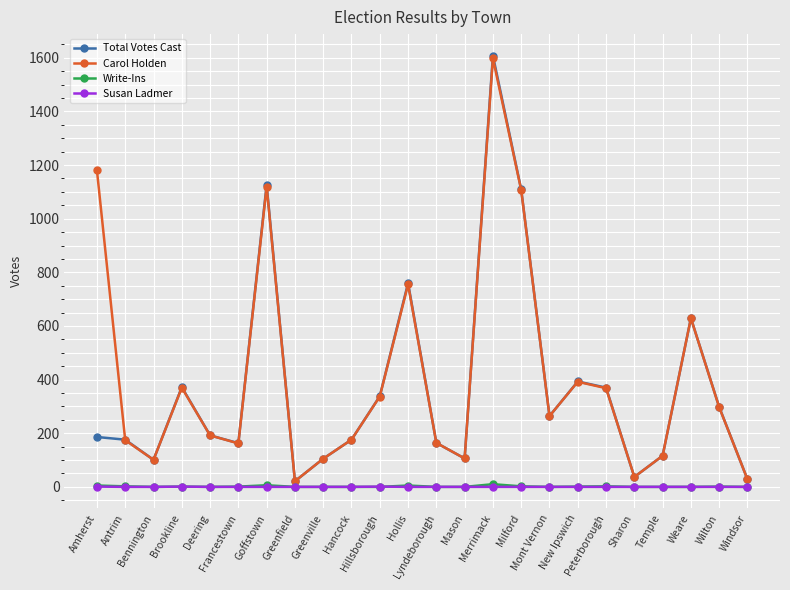

Count the number of data series in this chart.

4